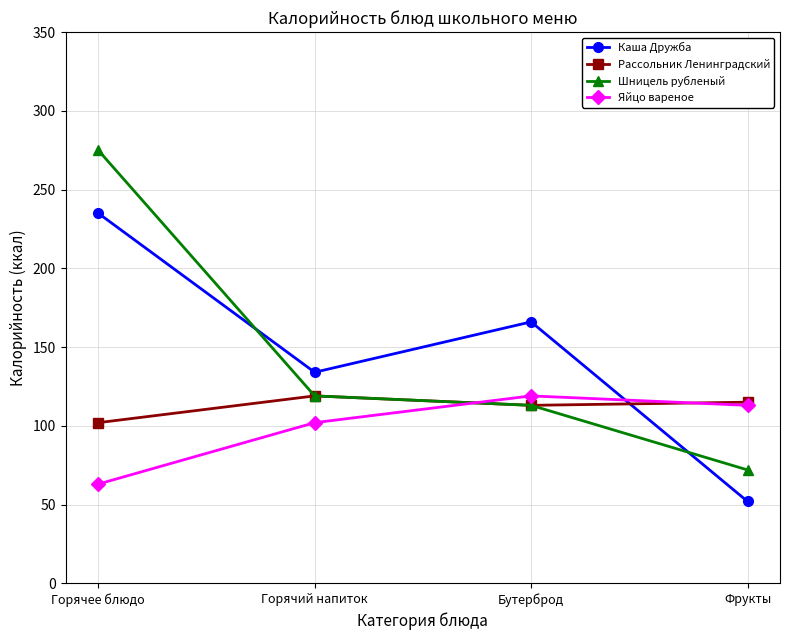

Where is the first local minimum for Каша Дружба?

Горячий напиток